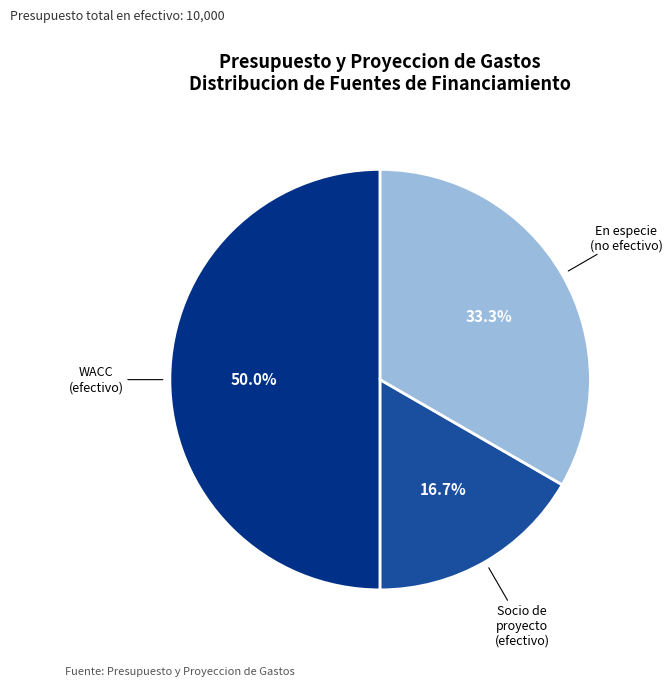

How many segments does this pie chart have?

3